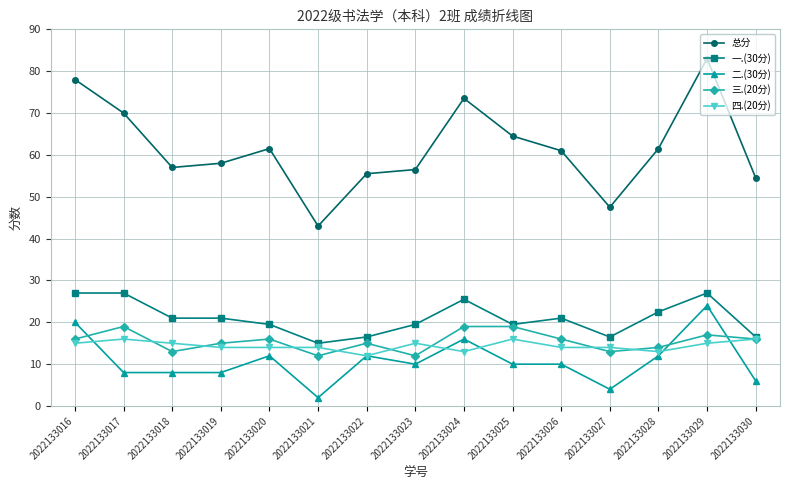

What are all the series names shown in the legend?

总分, 一.(30分), 二.(30分), 三.(20分), 四.(20分)